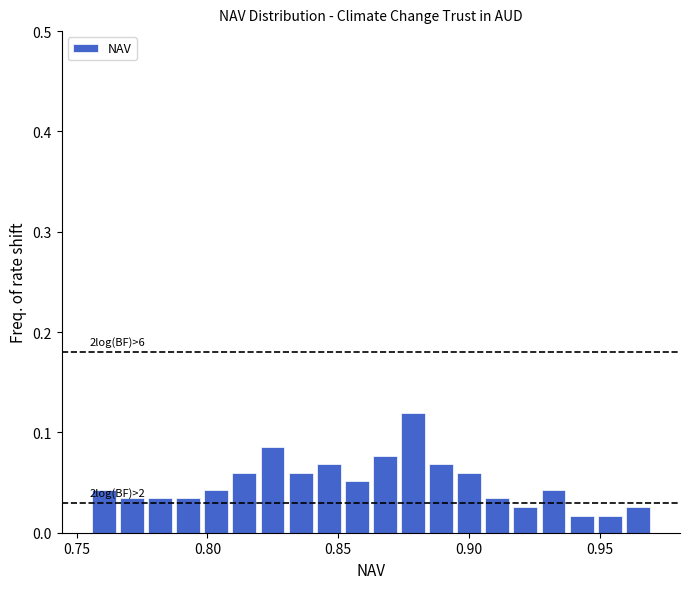

Around what value on the x-axis is the tallest bar? Give the approximate position of its centre, as read against the axis.

0.880